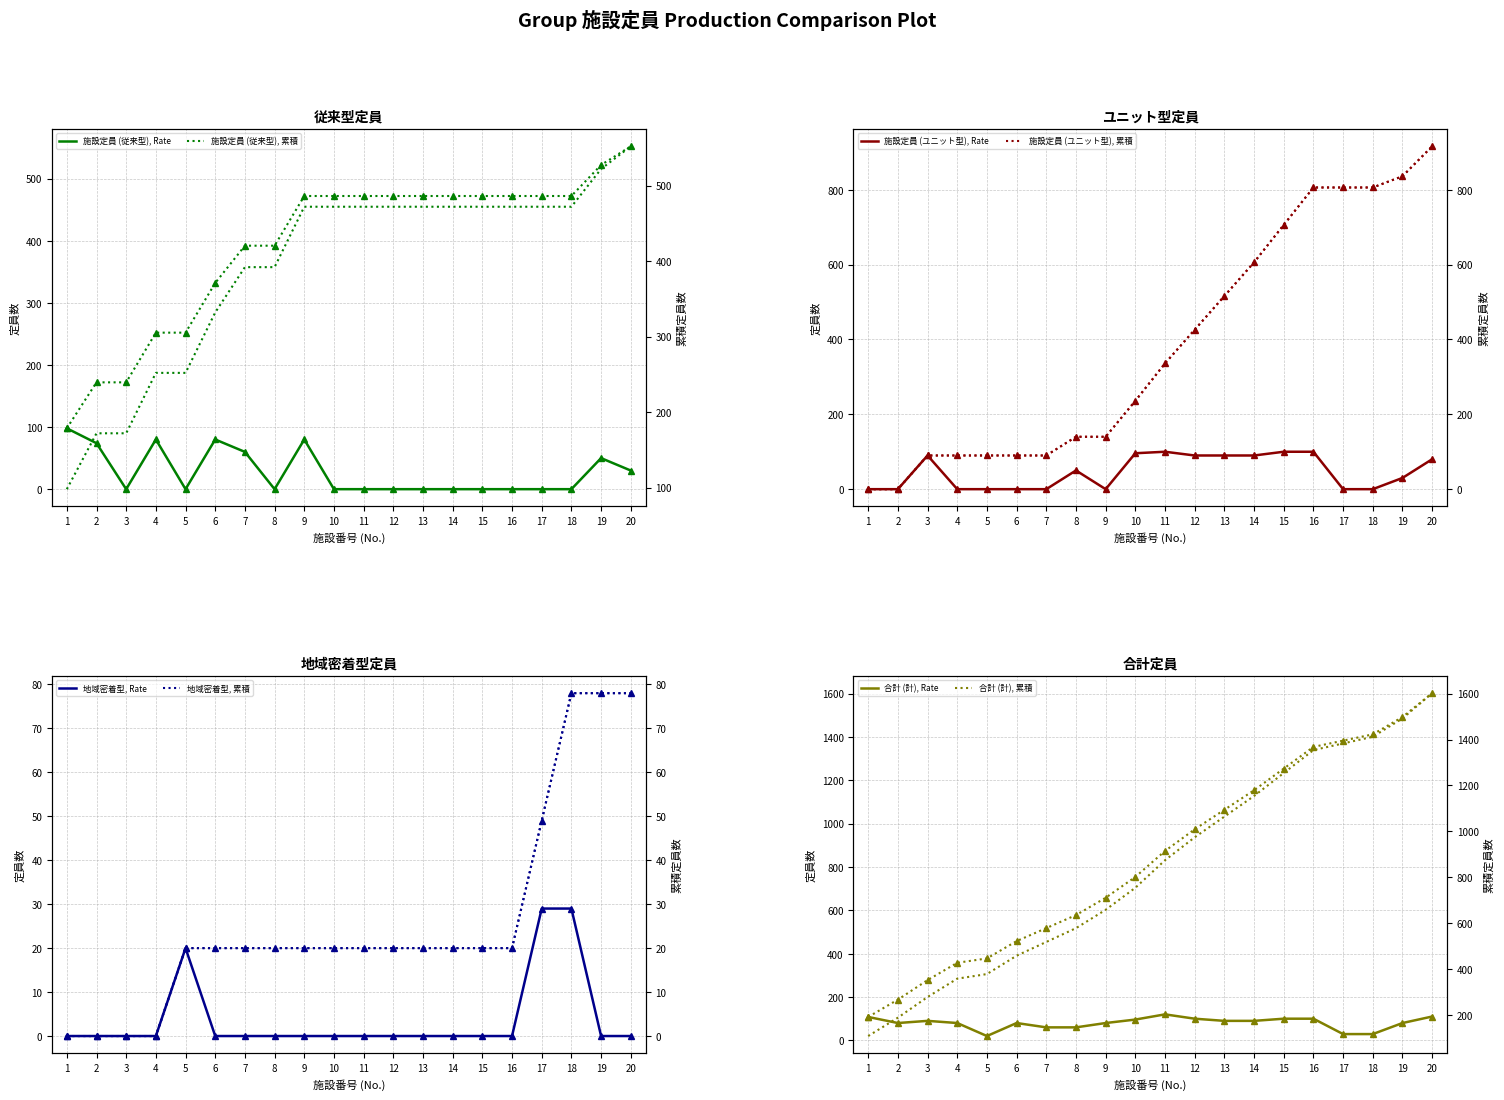

What is the difference between the 地域密着型 values at 15 and 17?

29